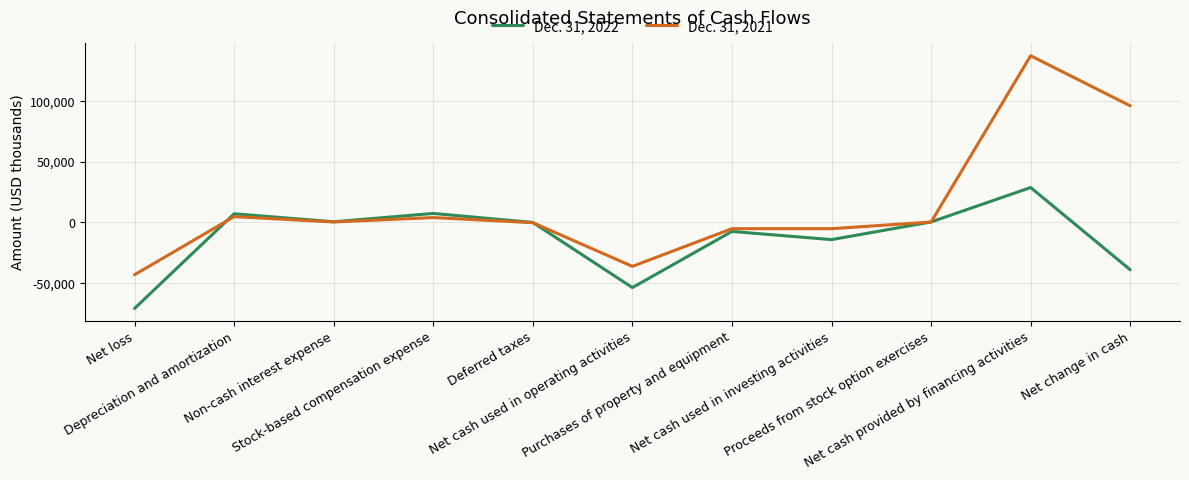

Which series has the largest total across all categories?

Dec. 31, 2021